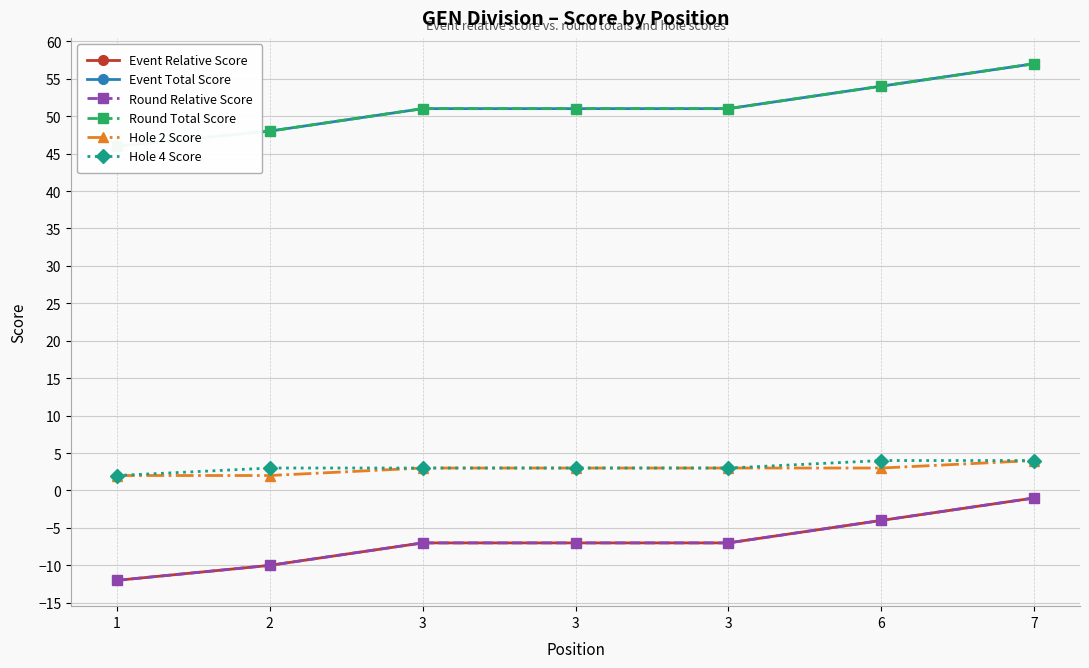

Between 3 and 6, which series saw the biggest shift?

Event Relative Score